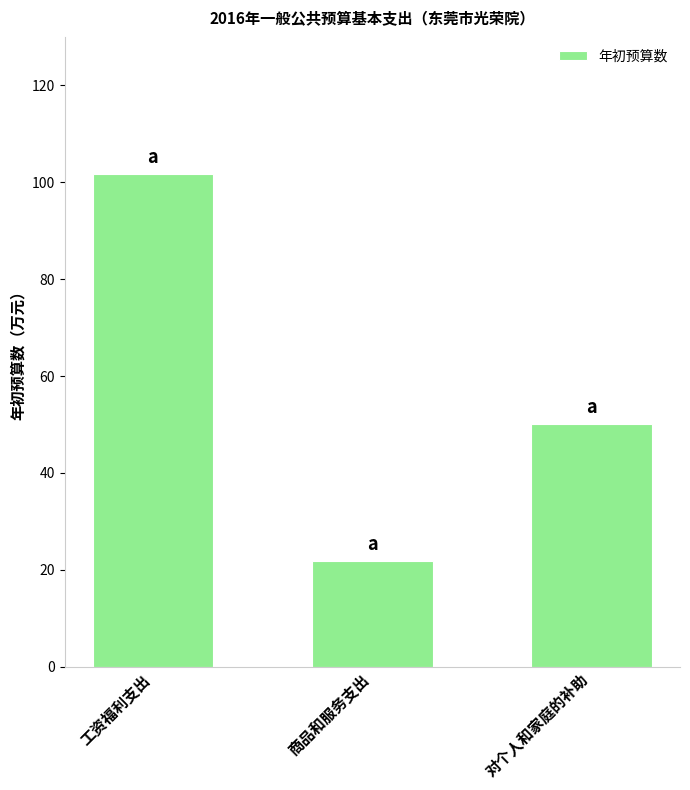

Approximately how many times larger is the value at 商品和服务支出 compared to 对个人和家庭的补助?

0.4